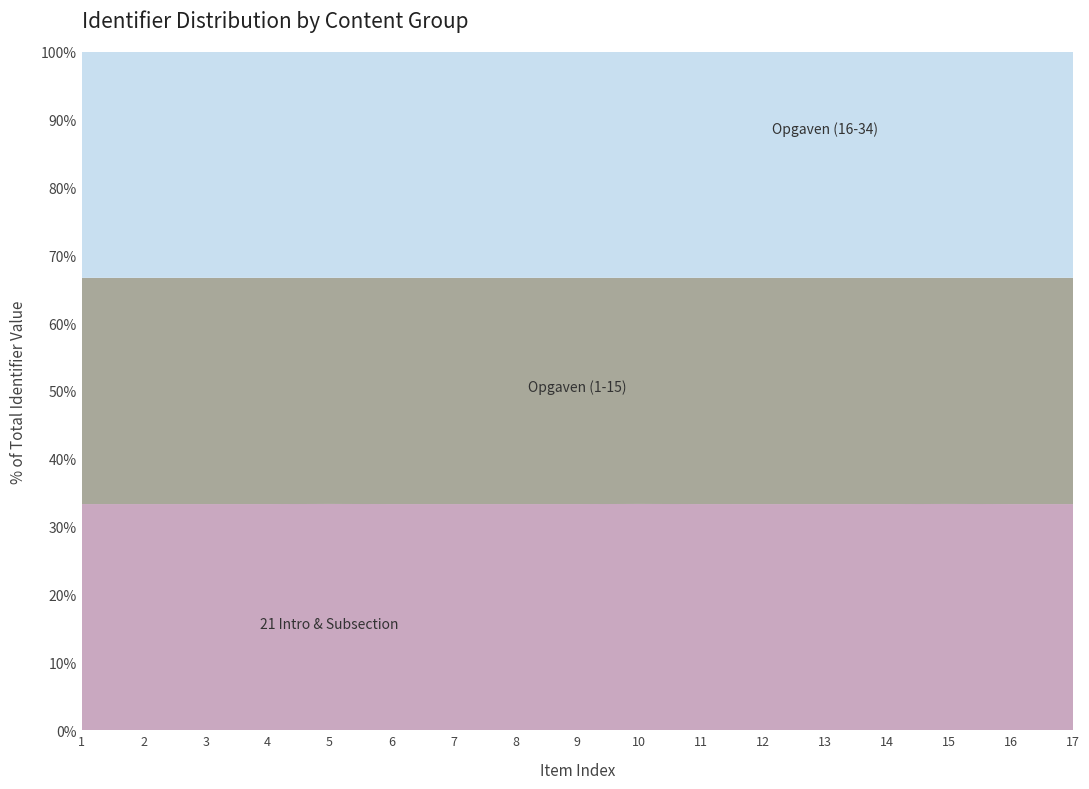

Reading right to left, extract all data points from this chart.

21 Intro & Subsection: Opgave 15=3809528	Opgave 14=3809526	Opgave 13=3812014	Opgave 12=3809532	Opgave 11=3809530	Opgave 10=3809528	Opgave 9=3809526	Opgave 8=3812014	Opgave 7=3809532	Opgave 6=3809530	Opgave 5=3809528	21.1 Lengte en oppervlakte=3809526	Opgave 4=3812014	Opgave 3=3809532	Opgave 2=3809530	Opgave 1=3809528	21 Intro=3809526
Opgaven (1-15): Opgave 15=3809887	Opgave 14=3809885	Opgave 13=3809883	Opgave 12=3809880	Opgave 11=3809879	Opgave 10=3809877	Opgave 9=3809596	Opgave 8=3809590	Opgave 7=3809589	Opgave 6=3809587	Opgave 5=3809586	21.1 Lengte en oppervlakte=3809585	Opgave 4=3809583	Opgave 3=3809582	Opgave 2=3809580	Opgave 1=3809579	21 Intro=3809577
Opgaven (16-34): Opgave 15=3809917	Opgave 14=3809916	Opgave 13=3809915	Opgave 12=3809914	Opgave 11=3809910	Opgave 10=3809906	Opgave 9=3809905	Opgave 8=3809903	Opgave 7=3809902	Opgave 6=3809900	Opgave 5=3809898	21.1 Lengte en oppervlakte=3809896	Opgave 4=3809893	Opgave 3=3809891	Opgave 2=3809889	Opgave 1=3809887	21 Intro=3809885